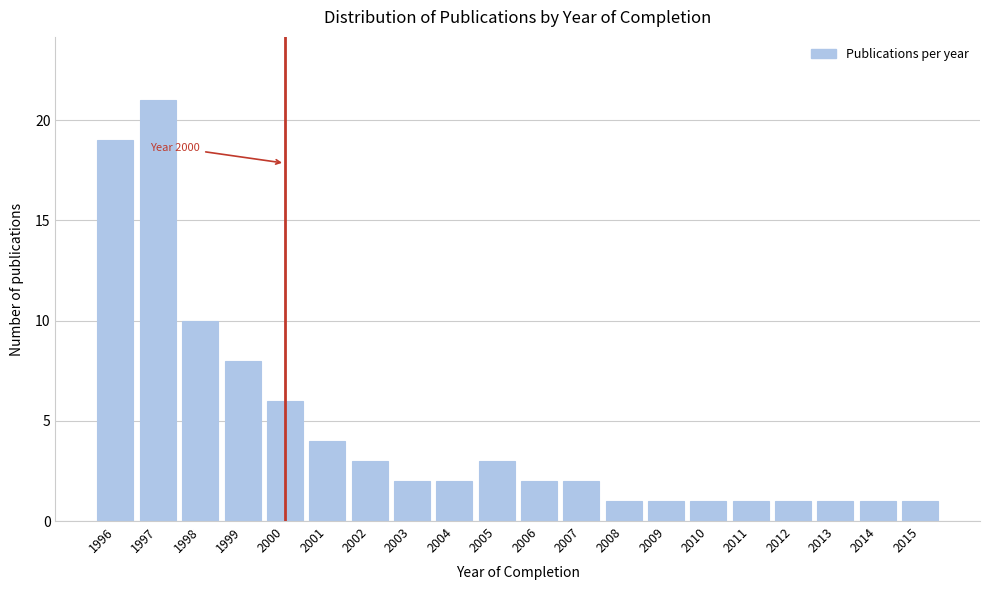

Reading right to left, list all the values displayed in this chart.

1	1	1	1	1	1	1	1	2	2	3	2	2	3	4	6	8	10	21	19